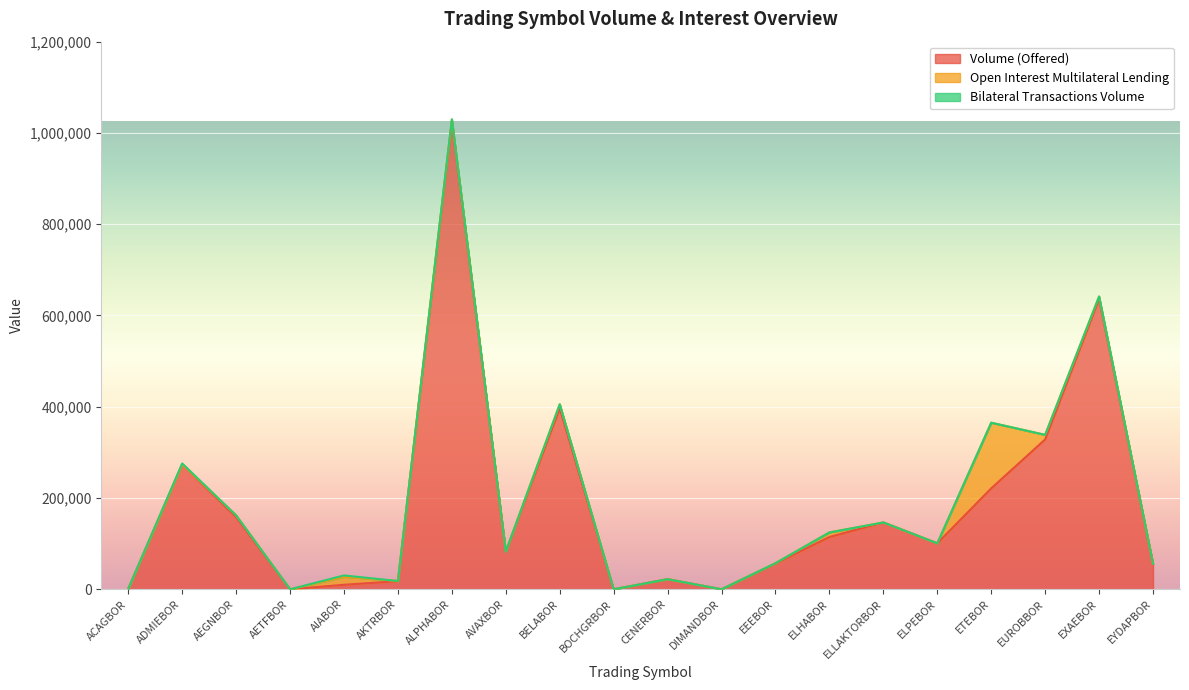

Which has a higher value, CENERBOR or EUROBBOR?

EUROBBOR